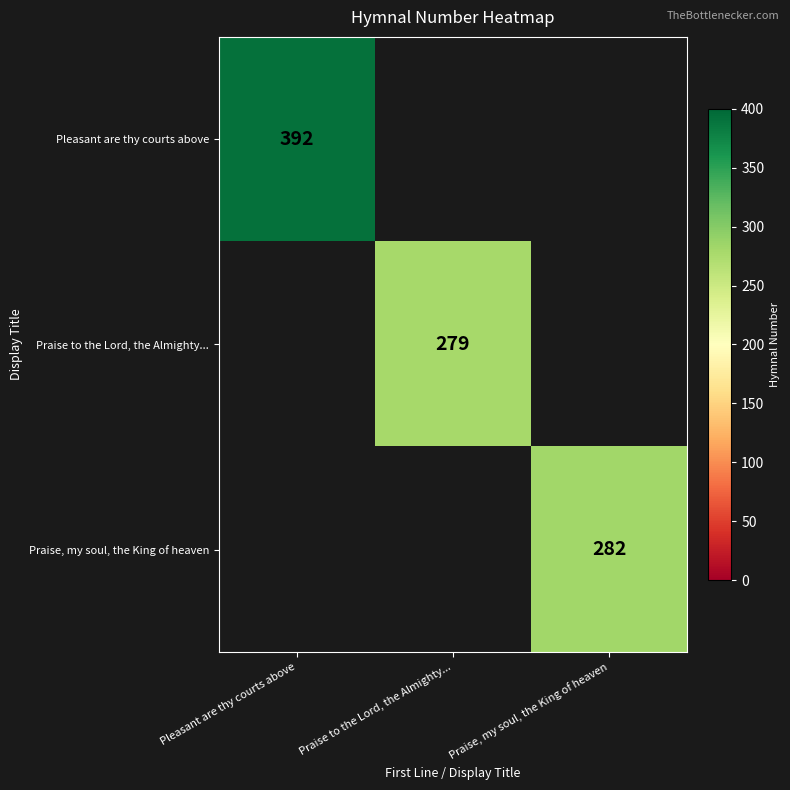

True or false: Pleasant are thy courts above has a value of 392 at Pleasant are thy courts above.

True